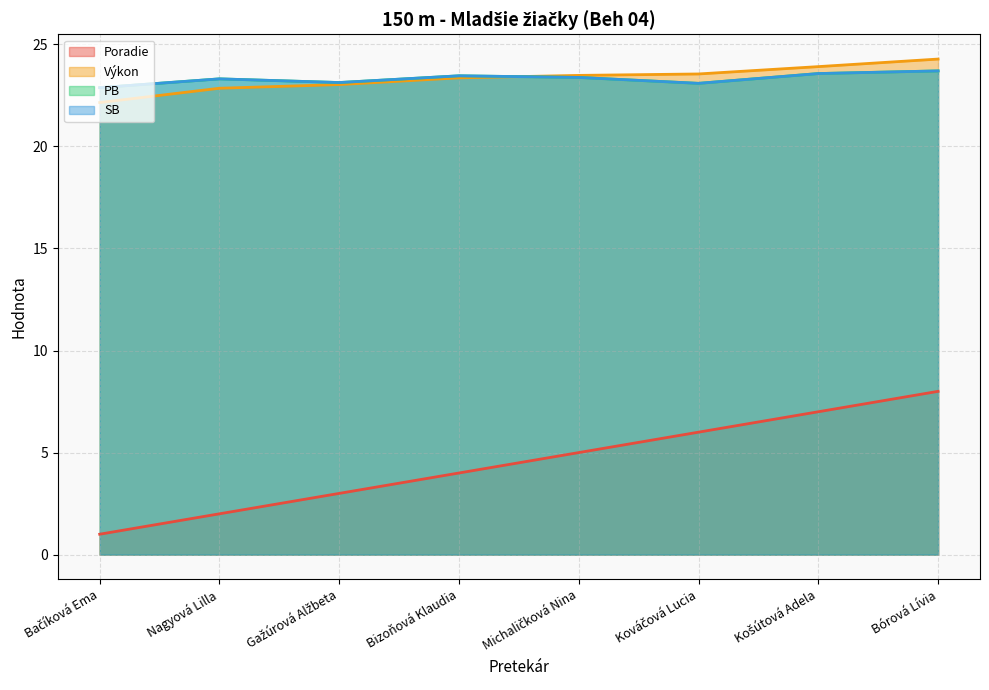

The value of Výkon at Košútová Adela is 23.9. True or false?

True